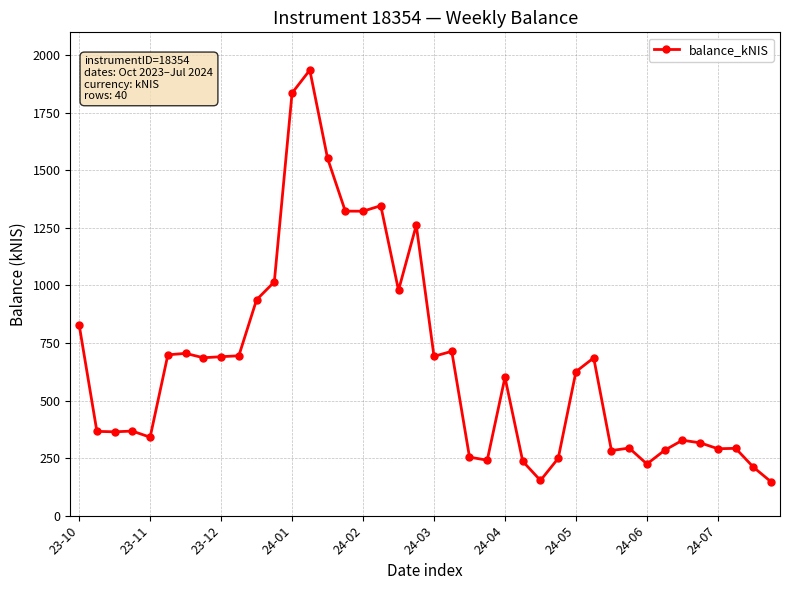

True or false: the data has more than 0 interior local peaks.

True